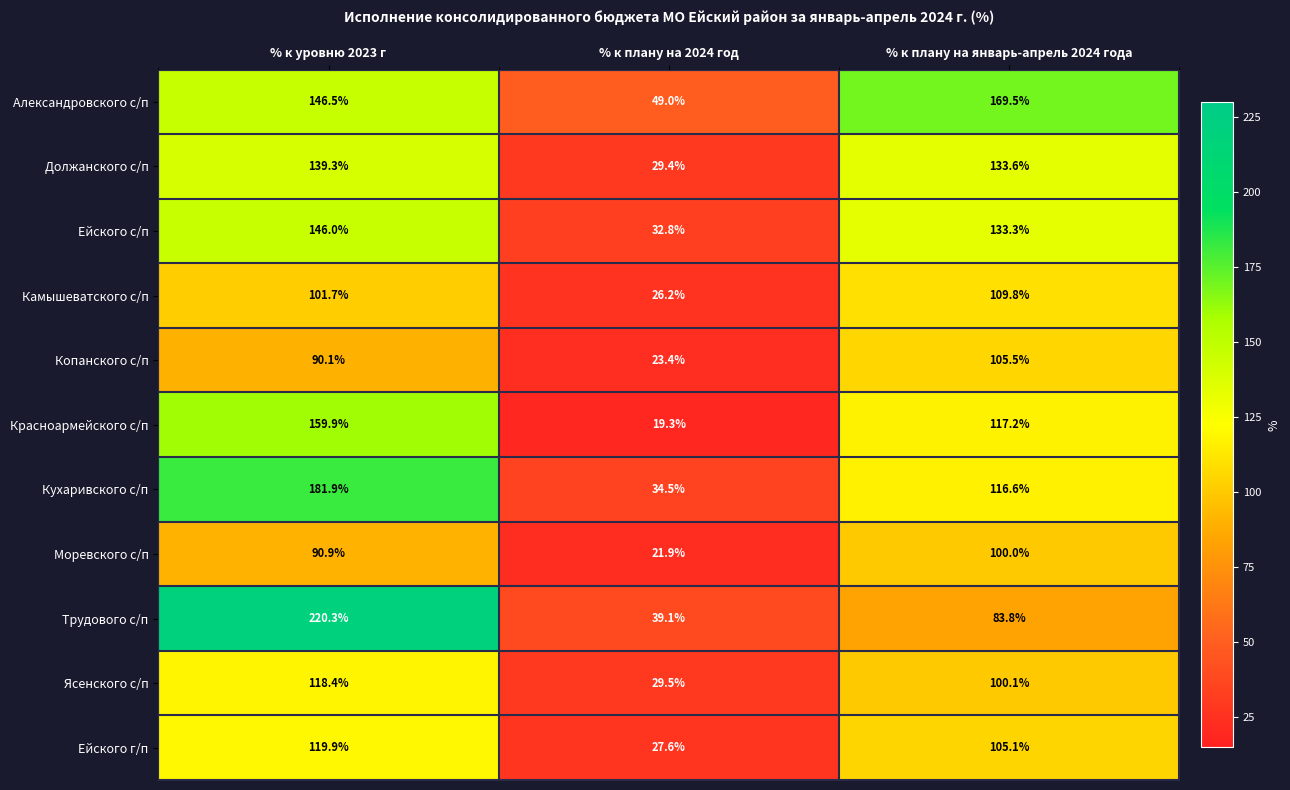

What is the difference between the second highest and minimum values in the Копанского с/п series?

66.7